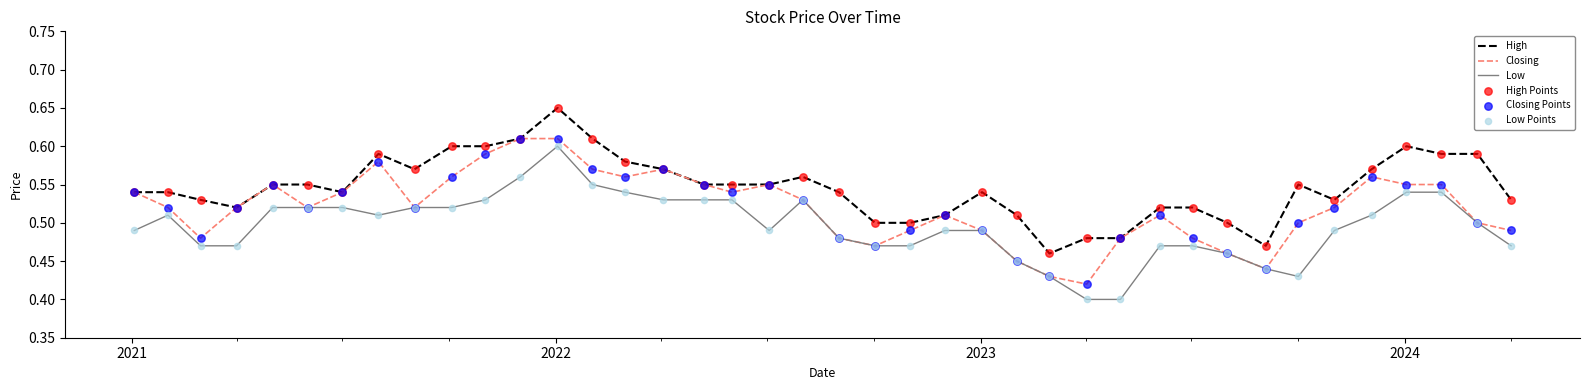

Which series has the largest range (max minus min)?

Low